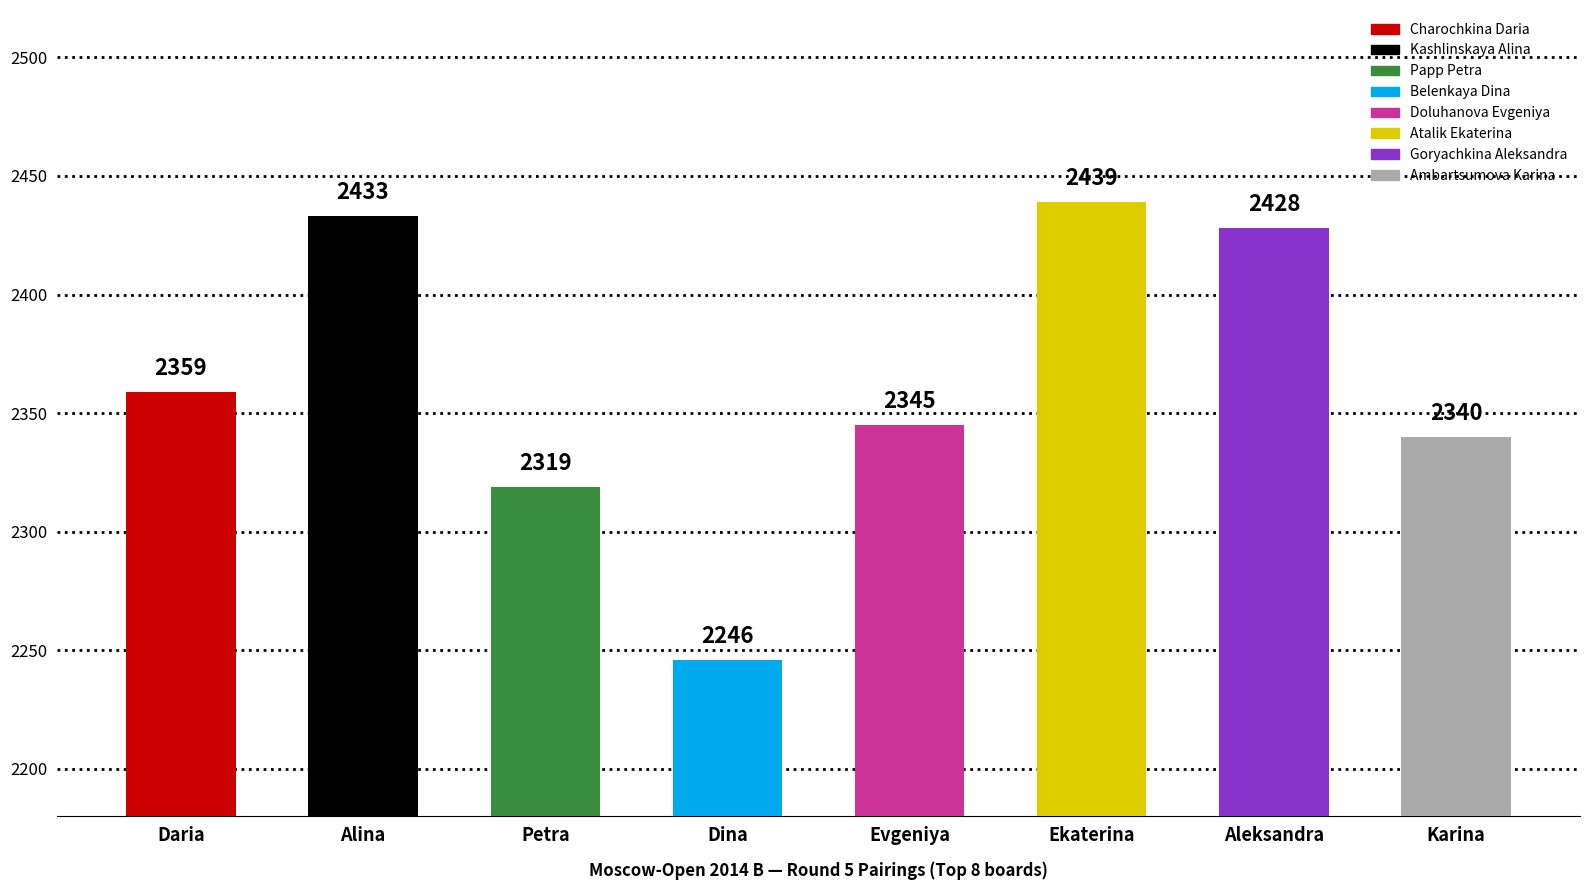

True or false: the data shows 675 at Ekaterina.

False